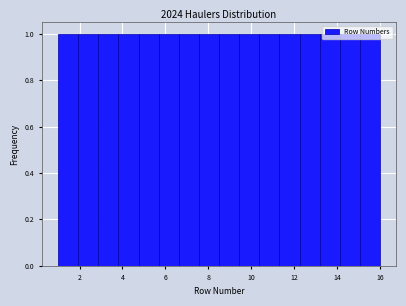

Reading left to right, list every bar in this chart as the range it spans on the x-axis followed by its height. Neither the bar edges nor the heights are printed on the chart, so give them approximately, as read against the axes.

1.0 to 2.0: 1
2.0 to 2.8: 1
2.8 to 3.8: 1
3.8 to 4.8: 1
4.8 to 5.6: 1
5.6 to 6.6: 1
6.6 to 7.6: 1
7.6 to 8.6: 1
8.6 to 9.4: 1
9.4 to 10.4: 1
10.4 to 11.4: 1
11.4 to 12.2: 1
12.2 to 13.2: 1
13.2 to 14.2: 1
14.2 to 15.0: 1
15.0 to 16.0: 1